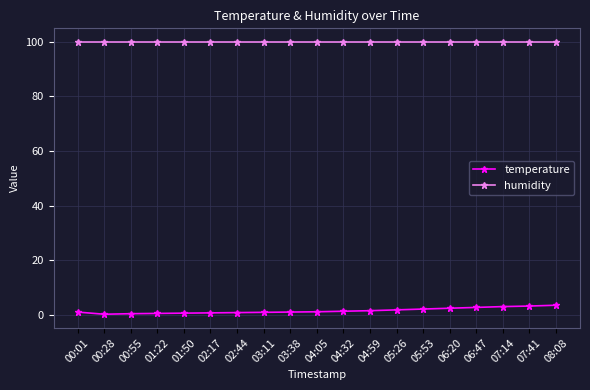

In temperature, how many points are lower than both neighbors (excluding endpoints)?

1